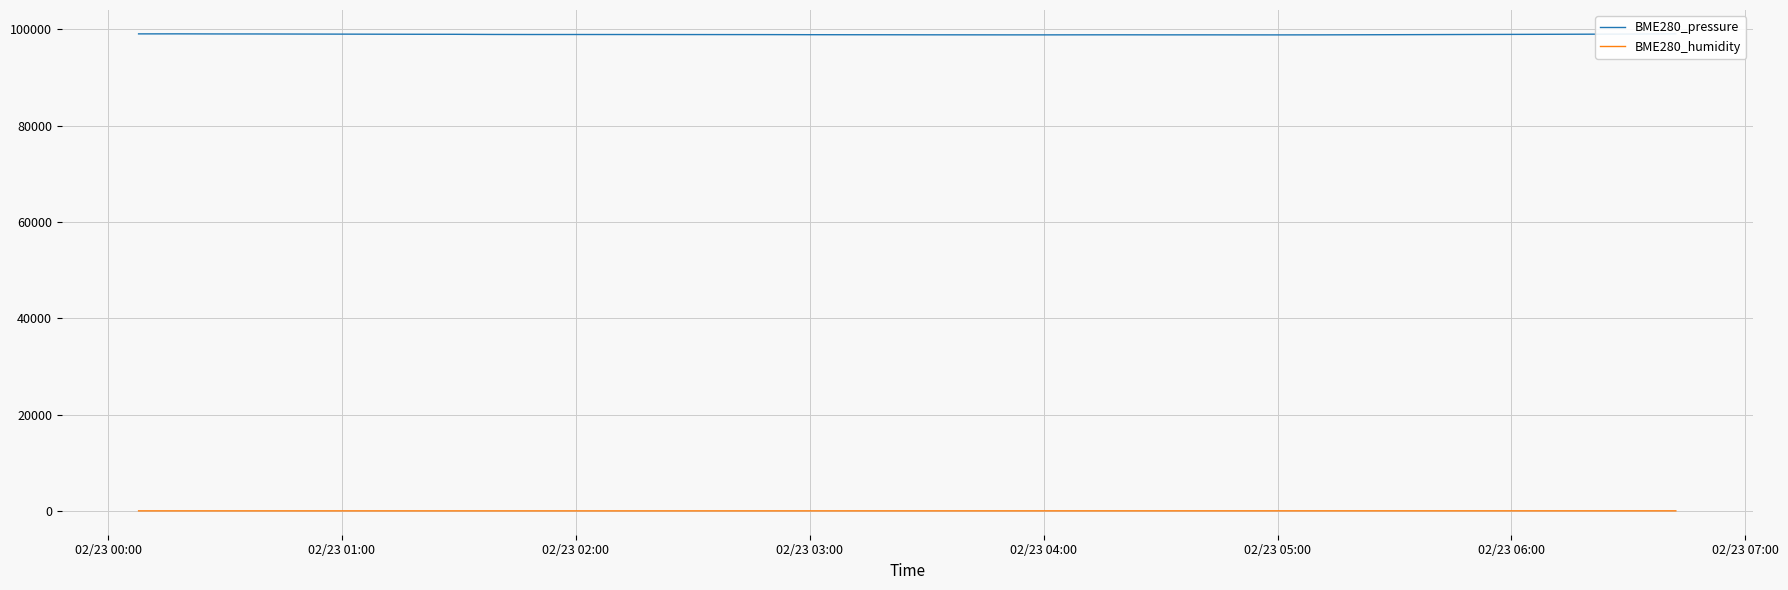

Rank the series by their maximum value, from highest to lowest.

BME280_pressure, BME280_humidity